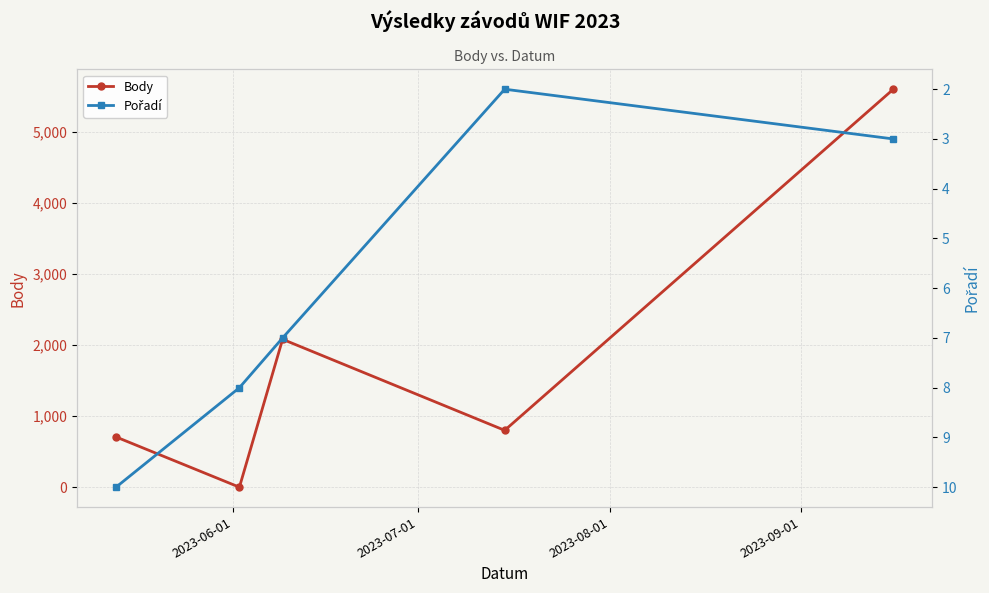

In Body, how many points are lower than both neighbors (excluding endpoints)?

2